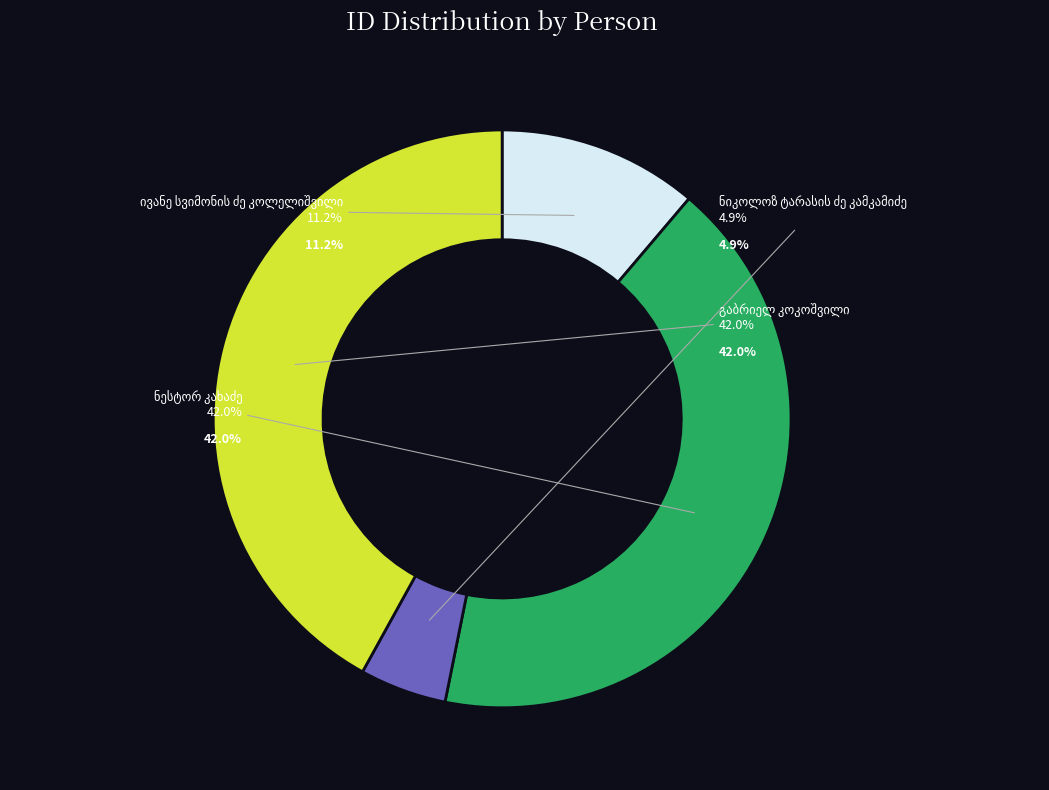

To the nearest percent, what portion does ნიკოლოზ ტარასის ძე კამკამიძე represent?

5%